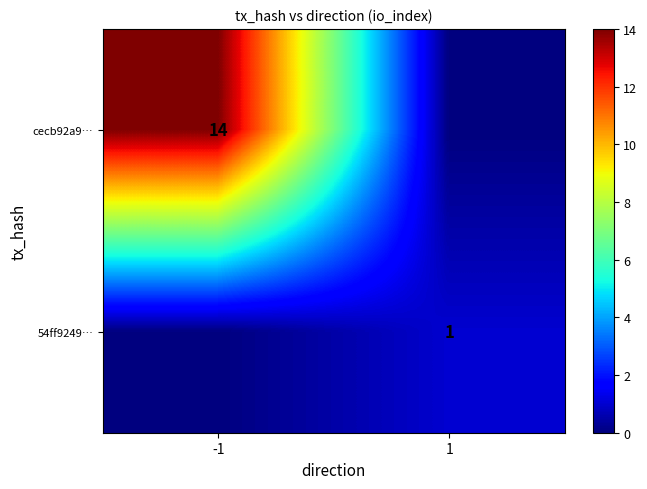

Is it true that cecb92a9… equals 14 at -1?

True